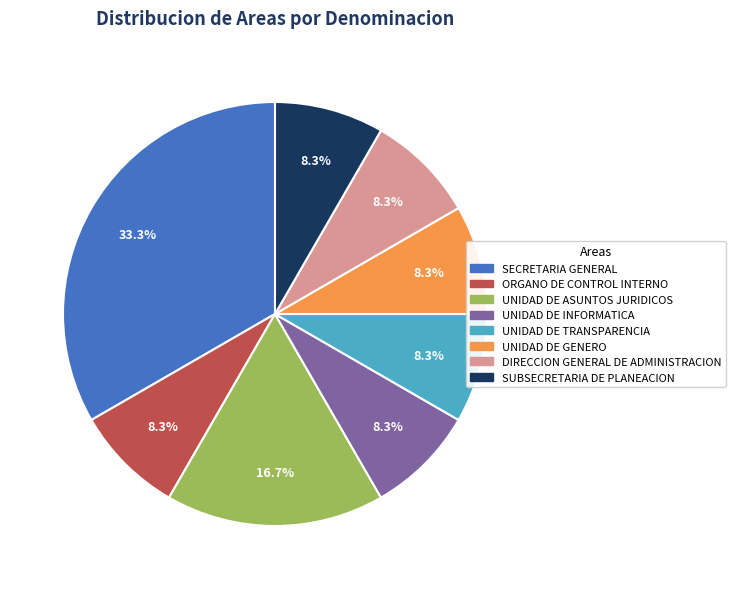

How much of the chart is everything except UNIDAD DE ASUNTOS JURIDICOS?

83.3%